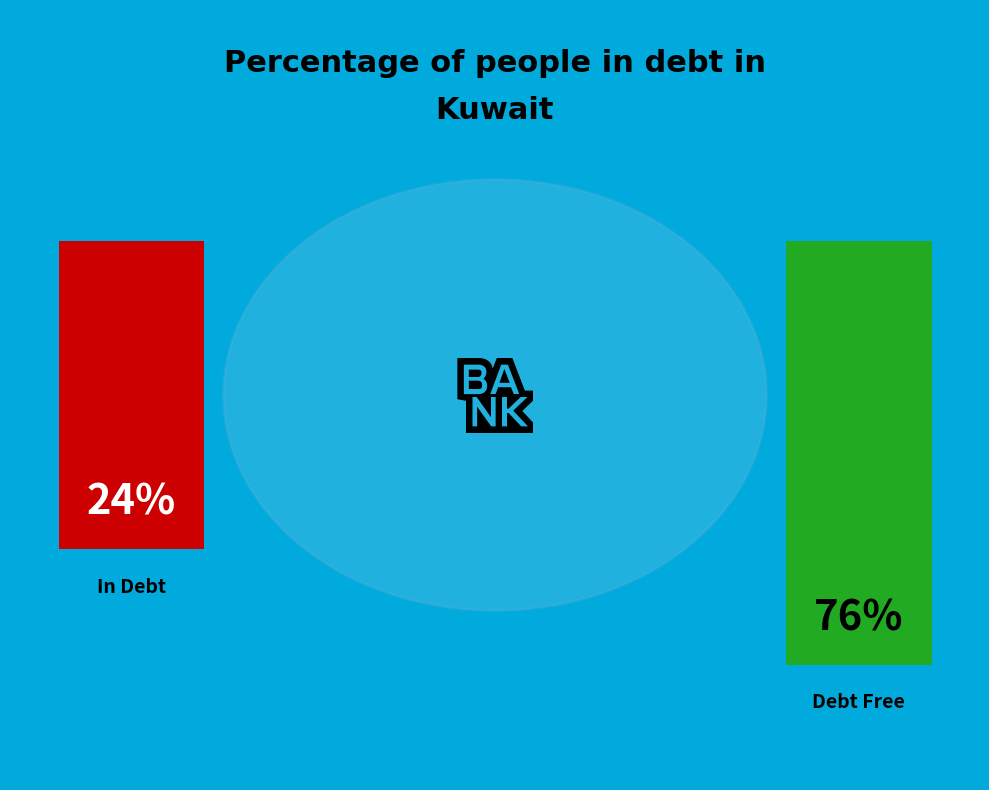

Does 3 represent more than half of the total?

No